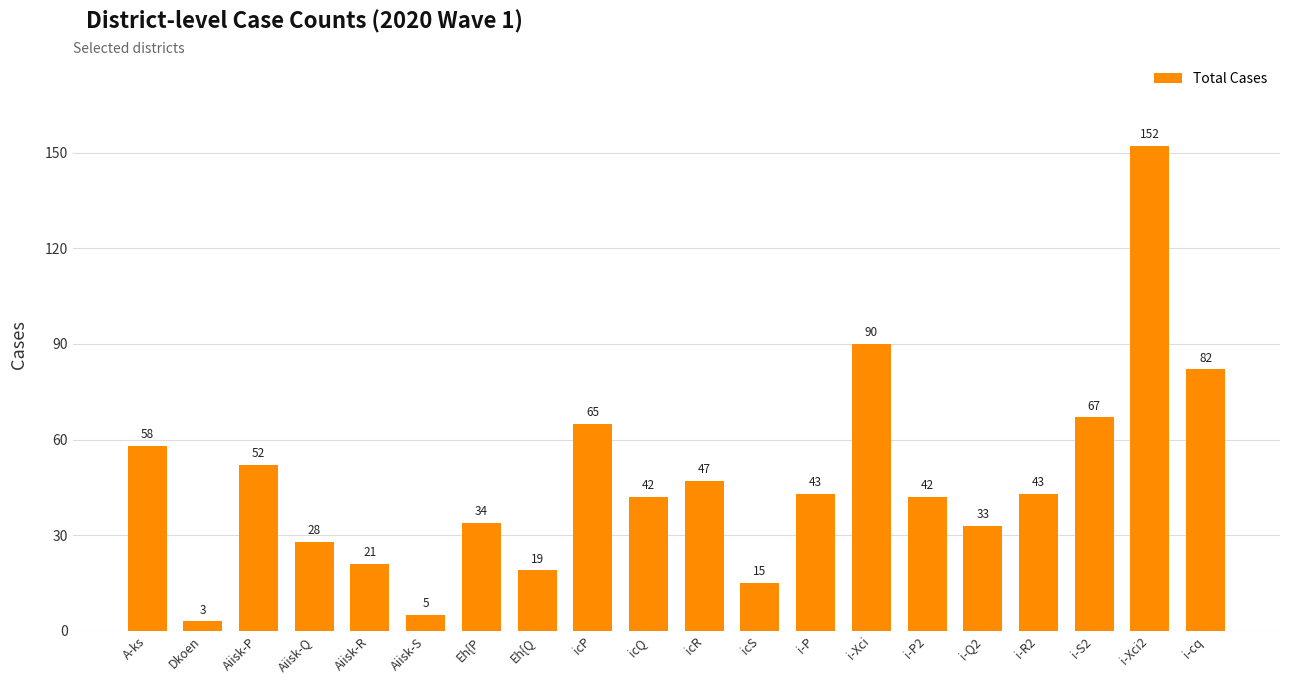

What is the sum of the values at Aiisk-Q and icR?

75